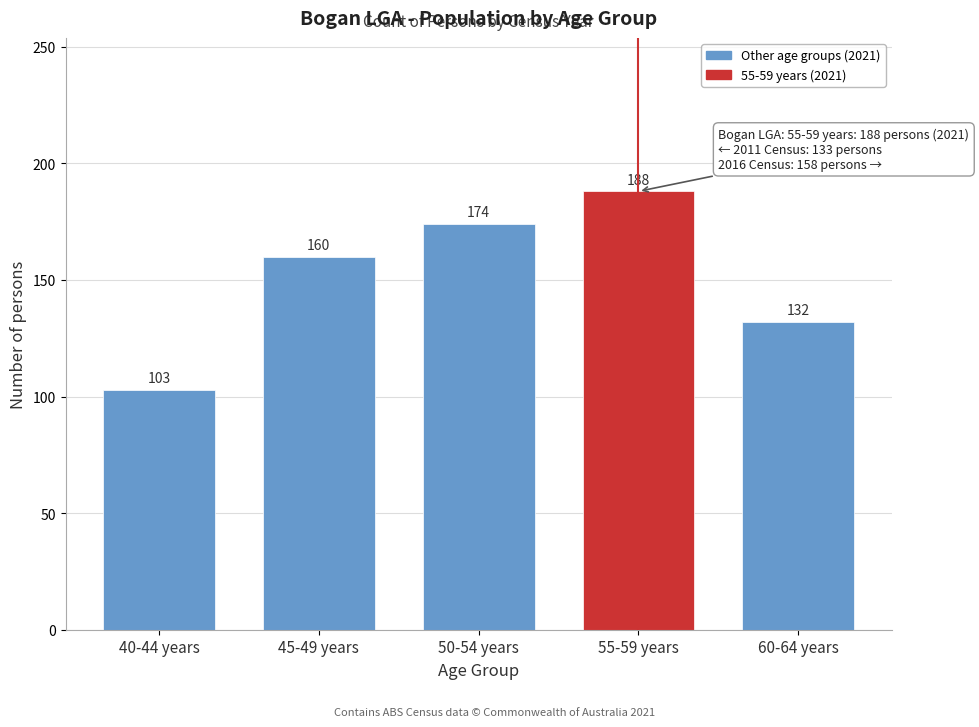

Reading right to left, extract all data points from this chart.

60-64 years=132	55-59 years=188	50-54 years=174	45-49 years=160	40-44 years=103